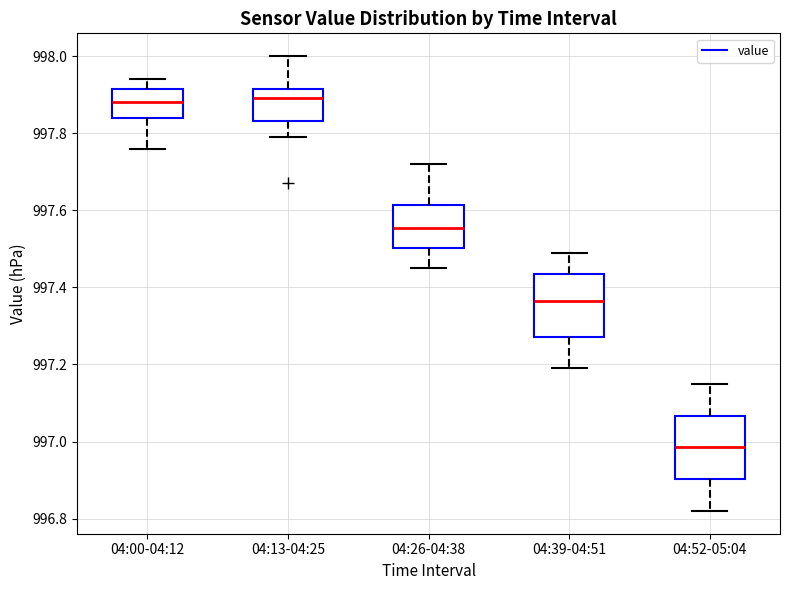

Reading left to right, read every box against the y-axis: the position of its median line, the range the box covers, and the ends of its whiskers. The values are not printed on the chart, so give them approximately, as read against the axis.

04:00-04:12: median 997.88, box 997.84 to 997.92, whiskers 997.76 to 997.94
04:13-04:25: median 997.90, box 997.84 to 997.92, whiskers 997.80 to 998.00
04:26-04:38: median 997.56, box 997.50 to 997.62, whiskers 997.46 to 997.72
04:39-04:51: median 997.36, box 997.28 to 997.44, whiskers 997.20 to 997.50
04:52-05:04: median 996.98, box 996.90 to 997.06, whiskers 996.82 to 997.16